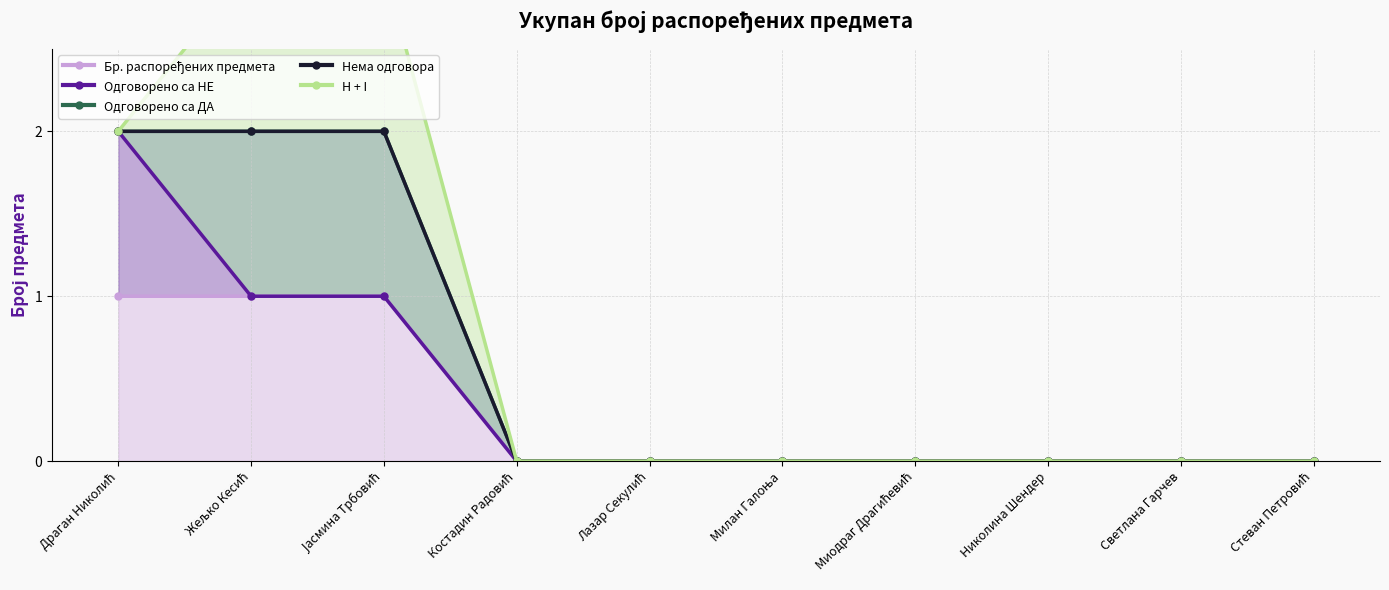

The H + I series shows 2 at Миодраг Драгићевић. True or false?

False